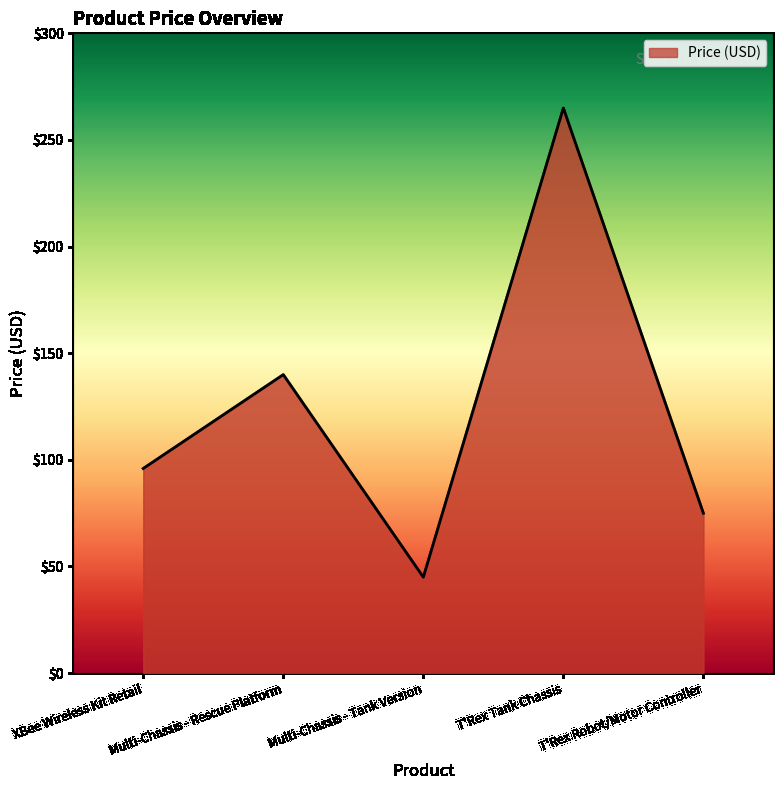

At which category does the data reach its first local valley?

Multi-Chassis - Tank Version